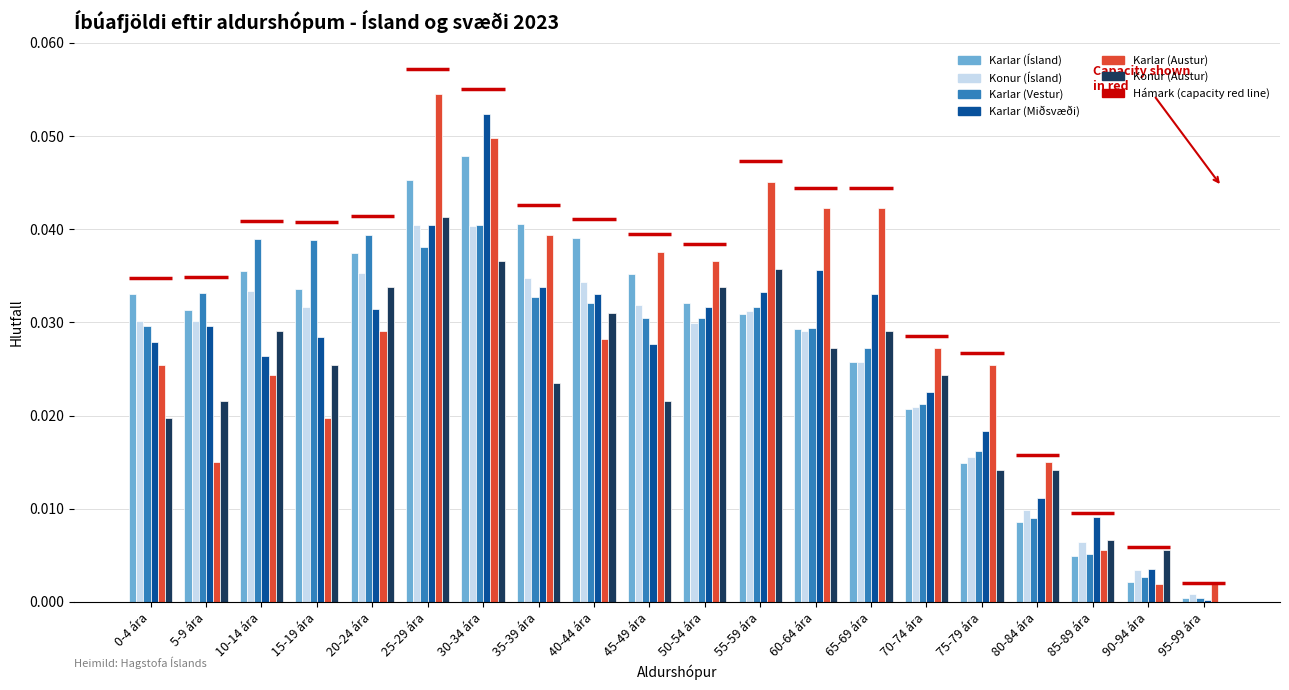

Reading left to right, extract all data points from this chart.

Karlar (Ísland): 0.0	0.0	0.0	0.0	0.0	0.0	0.0	0.0	0.0	0.0	0.0	0.0	0.0	0.0	0.0	0.0	0.0	0.0	0.0	0.0
Konur (Ísland): 0.0	0.0	0.0	0.0	0.0	0.0	0.0	0.0	0.0	0.0	0.0	0.0	0.0	0.0	0.0	0.0	0.0	0.0	0.0	0.0
Karlar (Vestur): 0.0	0.0	0.0	0.0	0.0	0.0	0.0	0.0	0.0	0.0	0.0	0.0	0.0	0.0	0.0	0.0	0.0	0.0	0.0	0.0
Karlar (Miðsvæði): 0.0	0.0	0.0	0.0	0.0	0.0	0.1	0.0	0.0	0.0	0.0	0.0	0.0	0.0	0.0	0.0	0.0	0.0	0.0	0.0
Karlar (Austur): 0.0	0.0	0.0	0.0	0.0	0.1	0.0	0.0	0.0	0.0	0.0	0.0	0.0	0.0	0.0	0.0	0.0	0.0	0.0	0.0
Konur (Austur): 0.0	0.0	0.0	0.0	0.0	0.0	0.0	0.0	0.0	0.0	0.0	0.0	0.0	0.0	0.0	0.0	0.0	0.0	0.0	0.0